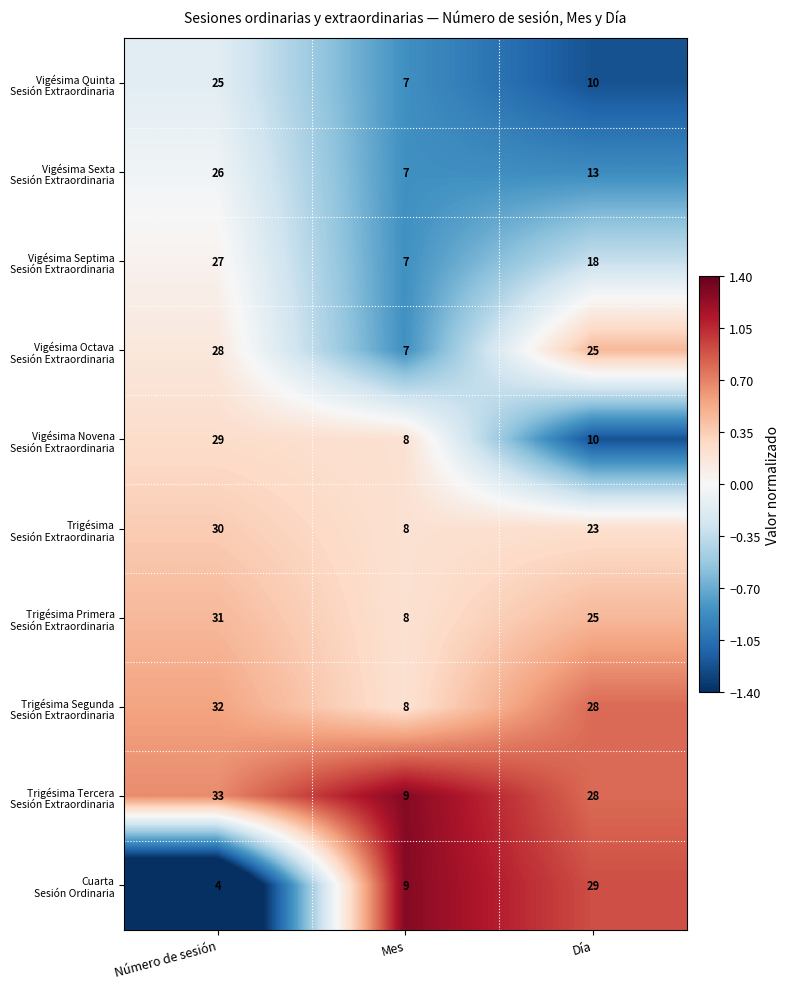

At which category is the sum across all series the highest?

Número de sesión